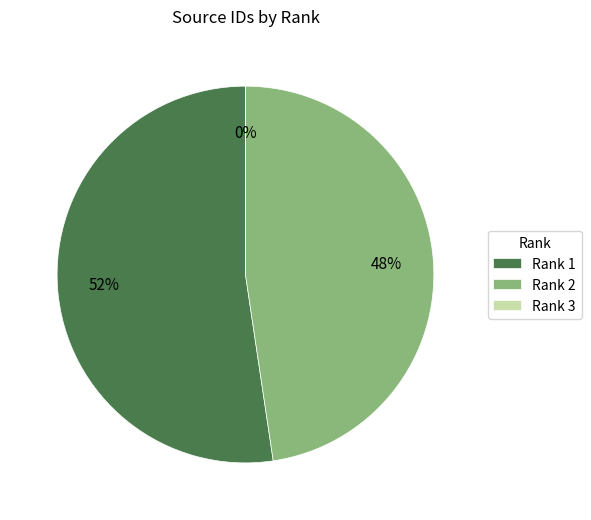

Do Rank 1 and Rank 2 together represent more than half of the pie?

Yes